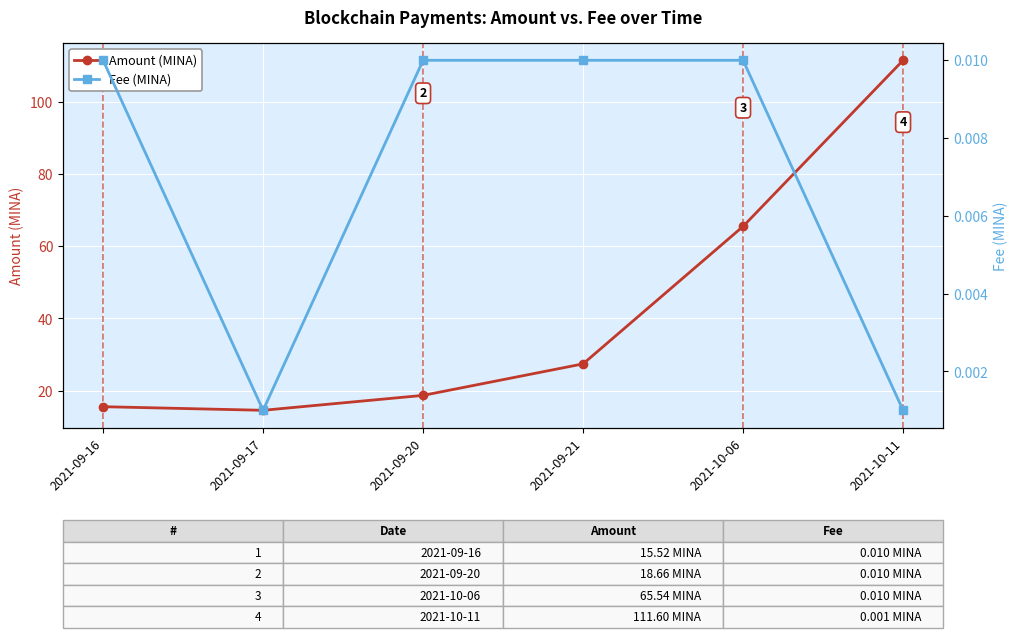

True or false: Amount (MINA) and Fee (MINA) cross at least once.

False